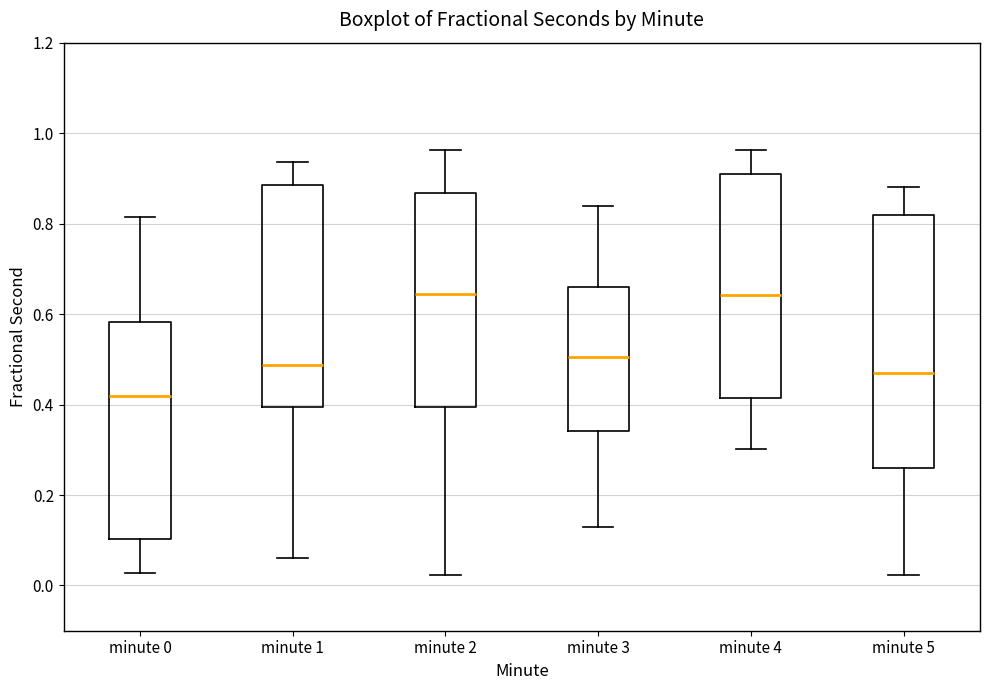

Reading left to right, read every box against the y-axis: the position of its median line, the range the box covers, and the ends of its whiskers. The values are not printed on the chart, so give them approximately, as read against the axis.

minute 0: median 0.42, box 0.10 to 0.58, whiskers 0.02 to 0.82
minute 1: median 0.48, box 0.40 to 0.88, whiskers 0.06 to 0.94
minute 2: median 0.64, box 0.40 to 0.86, whiskers 0.02 to 0.96
minute 3: median 0.50, box 0.34 to 0.66, whiskers 0.12 to 0.84
minute 4: median 0.64, box 0.42 to 0.90, whiskers 0.30 to 0.96
minute 5: median 0.46, box 0.26 to 0.82, whiskers 0.02 to 0.88